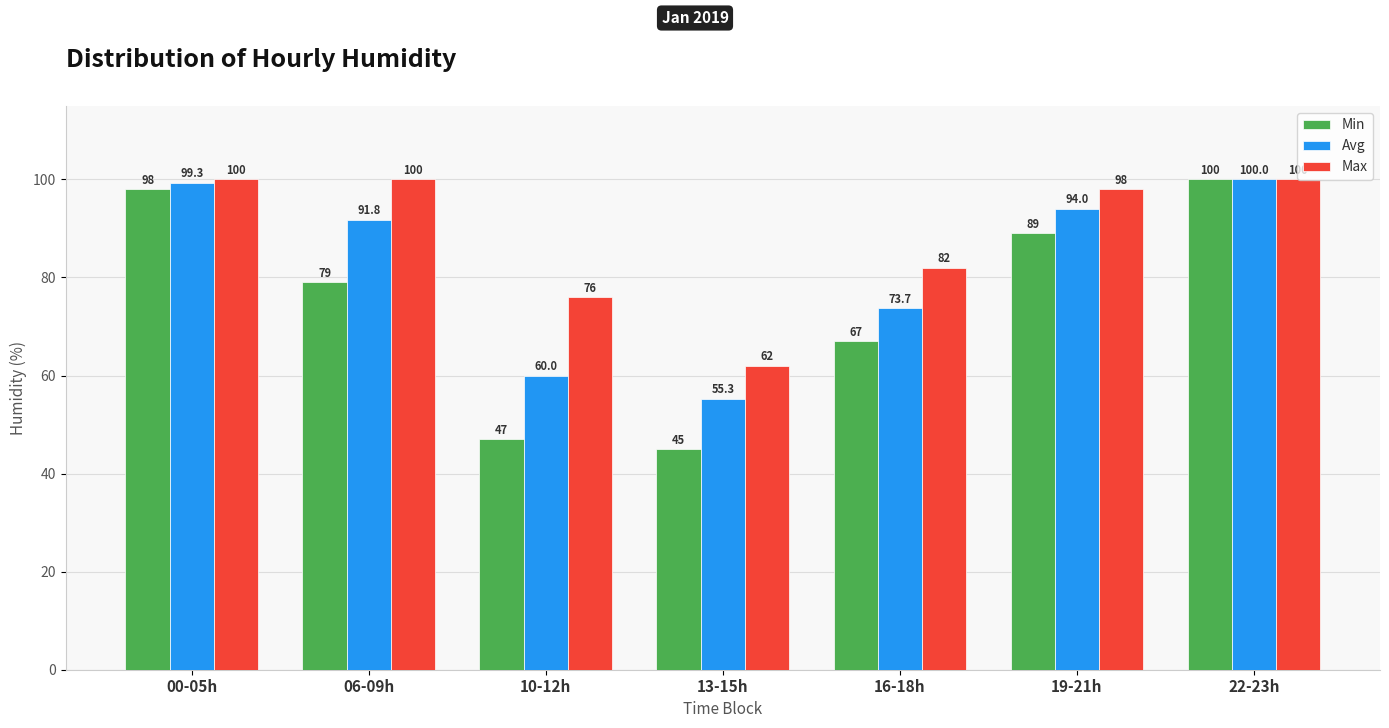

Reading left to right, what are all the values shown in this chart?

Min: 98.0	79.0	47.0	45.0	67.0	89.0	100.0
Avg: 99.3	91.8	60.0	55.3	73.7	94.0	100.0
Max: 100.0	100.0	76.0	62.0	82.0	98.0	100.0